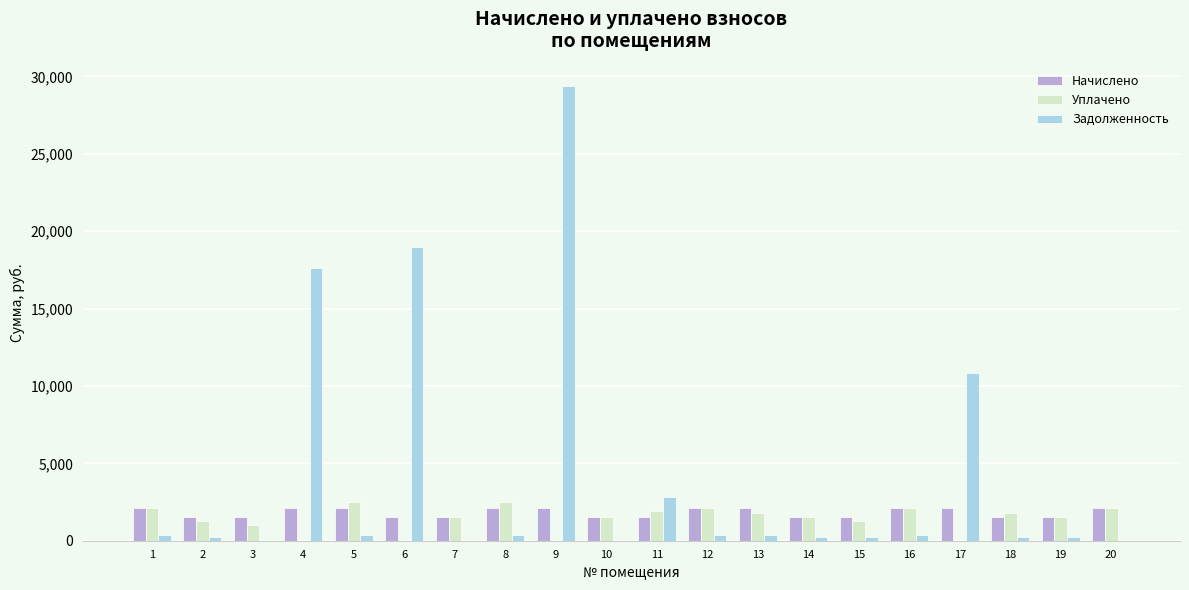

Which series has the largest range (max minus min)?

Задолженность